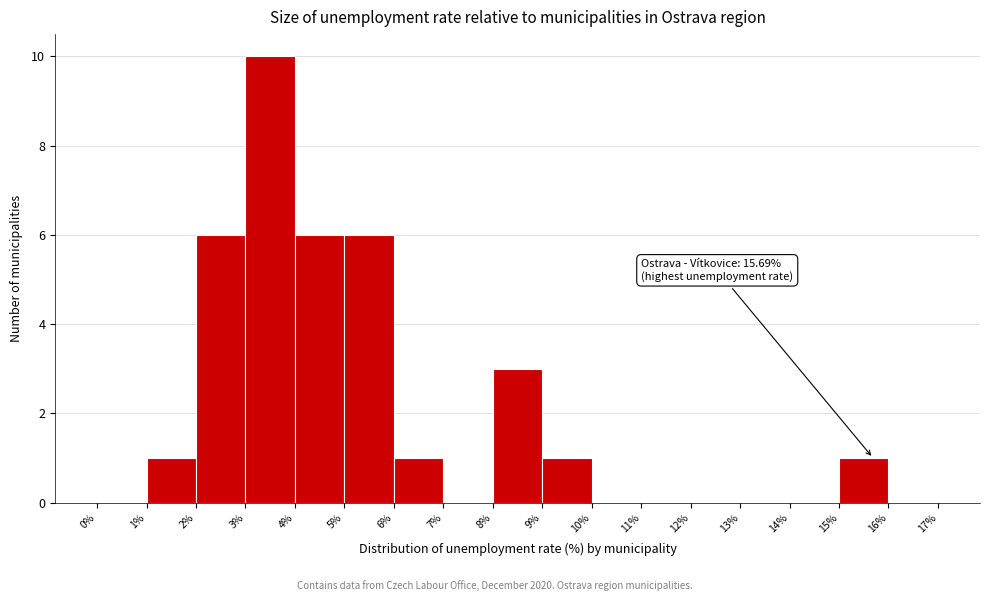

Which range on the x-axis has the tallest bar?

3% to 4%